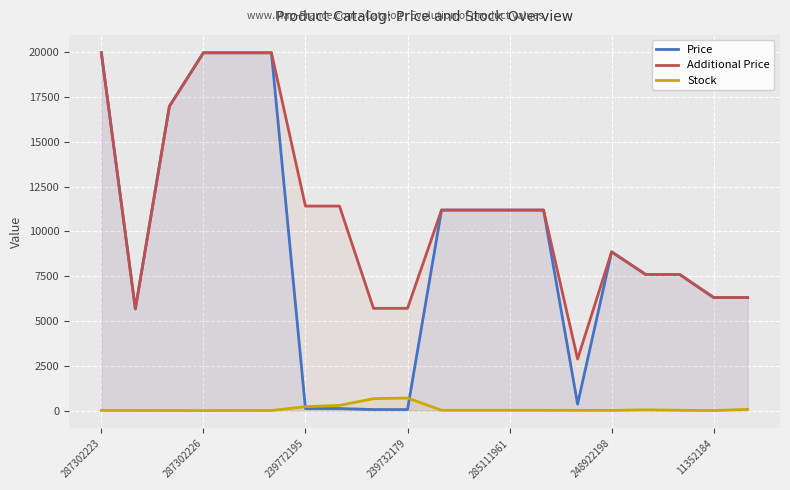

What is the average value of the Additional Price series?

11051.8